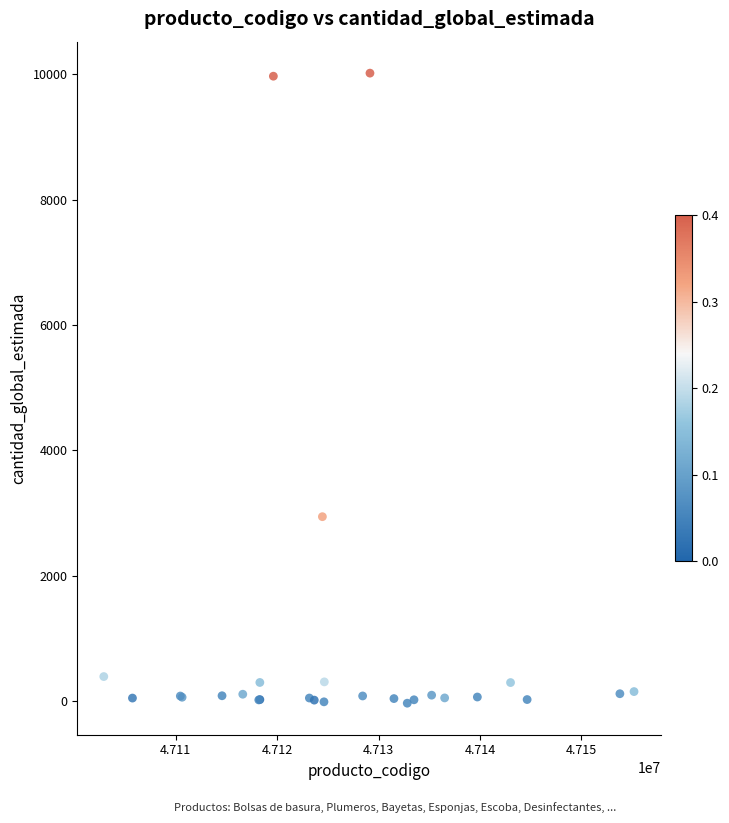

What Y value in the scatter plot is closest to 4990?

2939.0